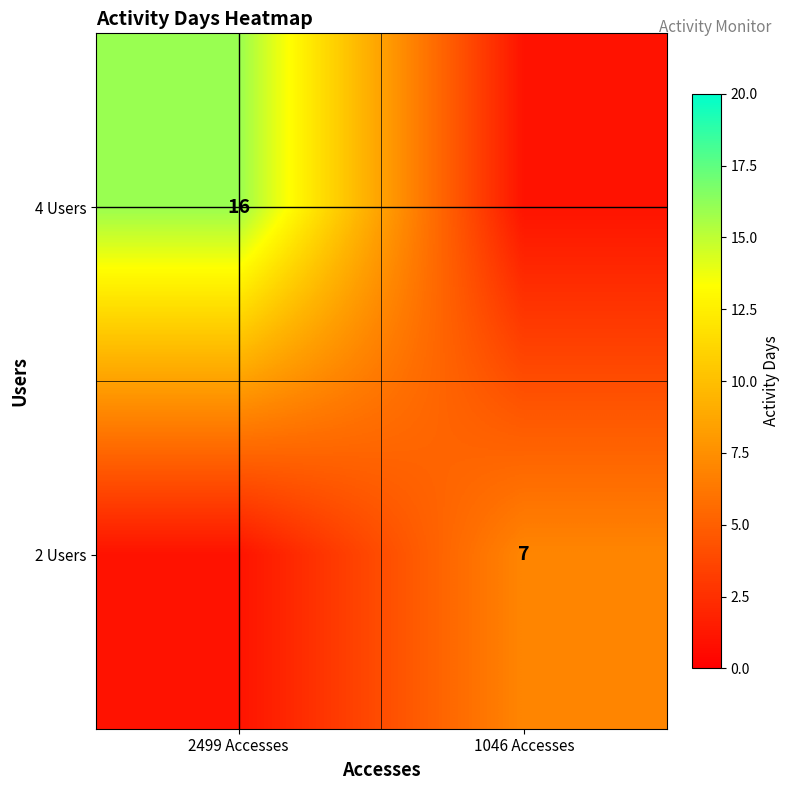

Is the value of 4 Users at 2499 Accesses greater than the value of 2 Users at 1046 Accesses?

Yes